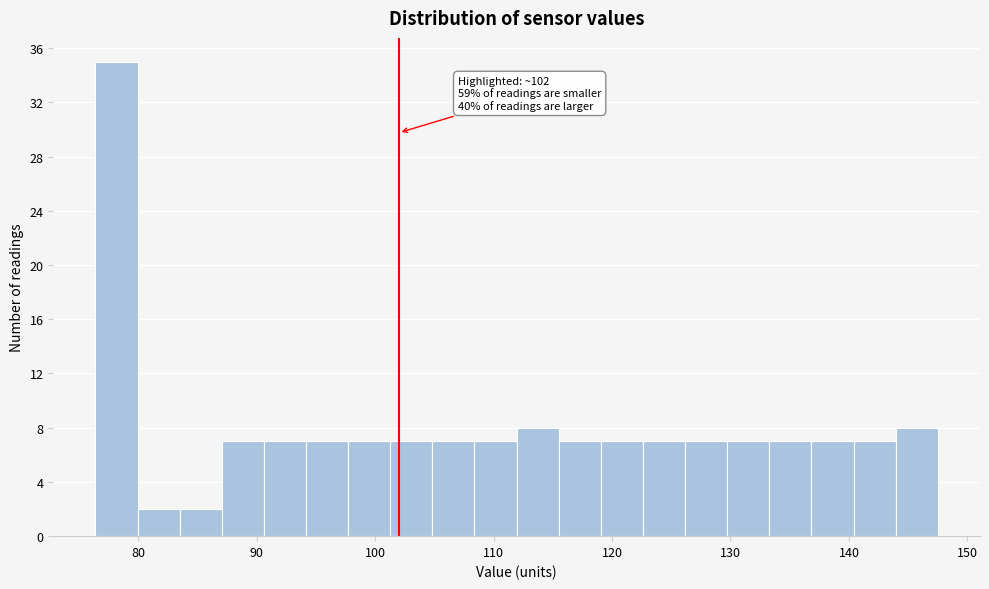

Around what value on the x-axis is the tallest bar? Give the approximate position of its centre, as read against the axis.

78